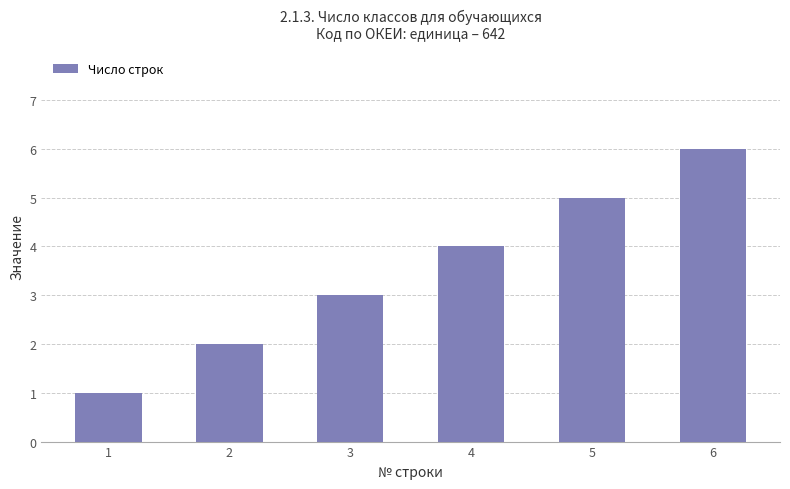

What is the difference between the maximum and minimum values?

5